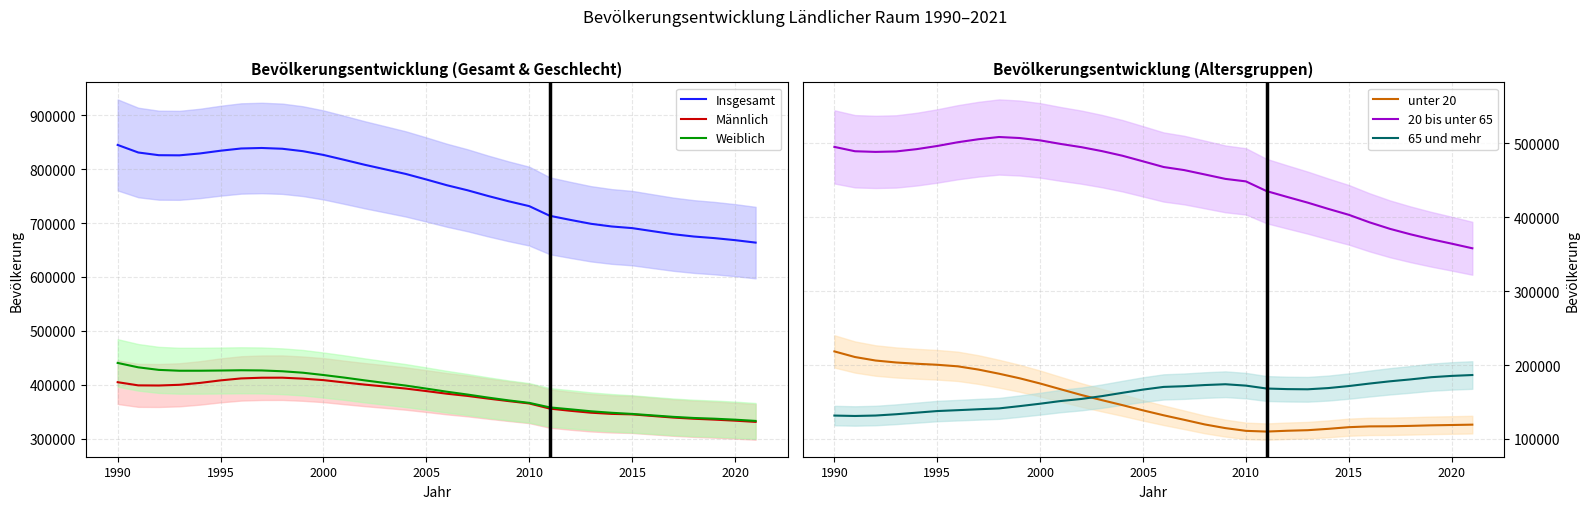

True or false: Insgesamt and Männlich cross at least once.

False